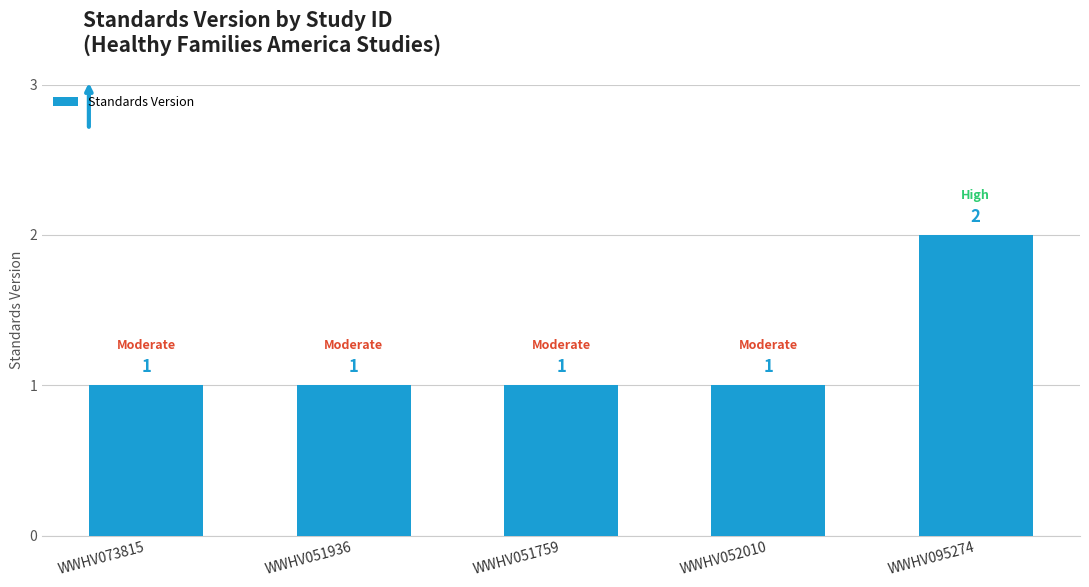

Reading left to right, what are all the values shown in this chart?

WWHV073815=1	WWHV051936=1	WWHV051759=1	WWHV052010=1	WWHV095274=2